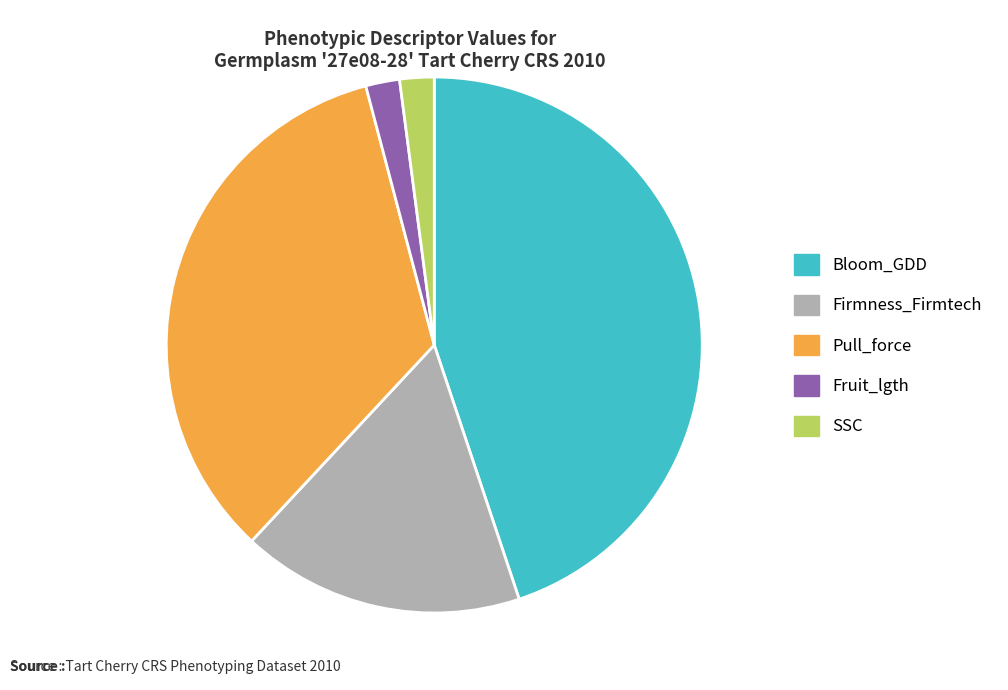

Is there a majority slice in this chart?

No